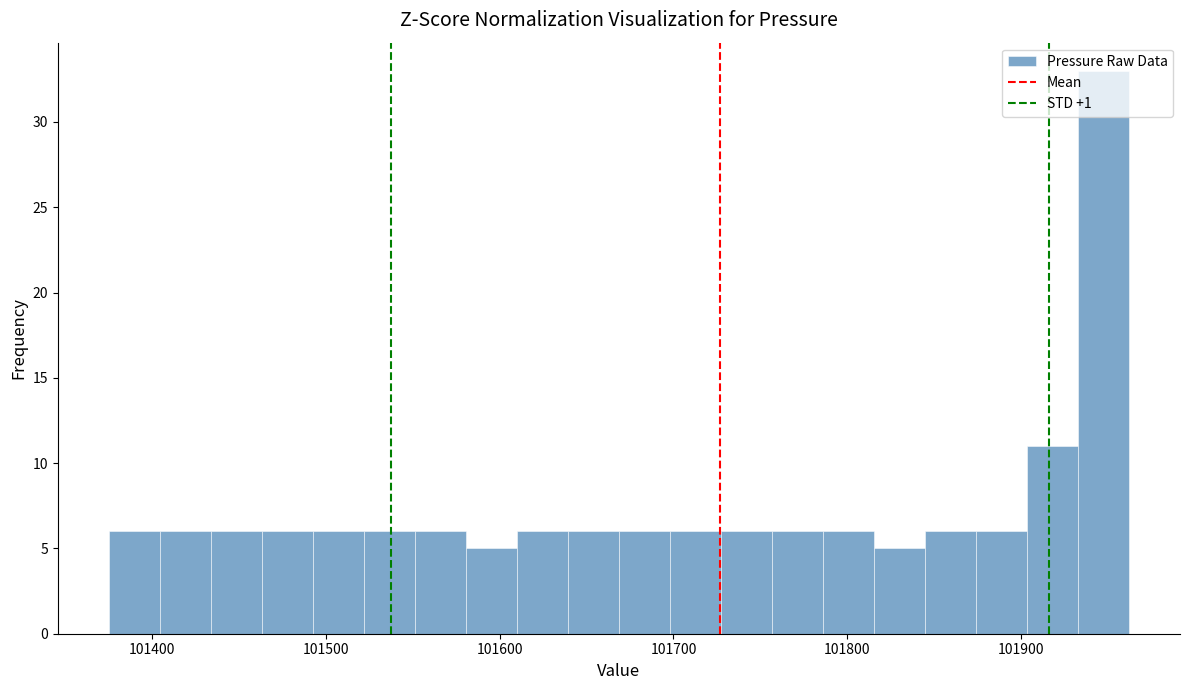

Read against the x-axis, roughly where is the centre of the tallest bar?

101950